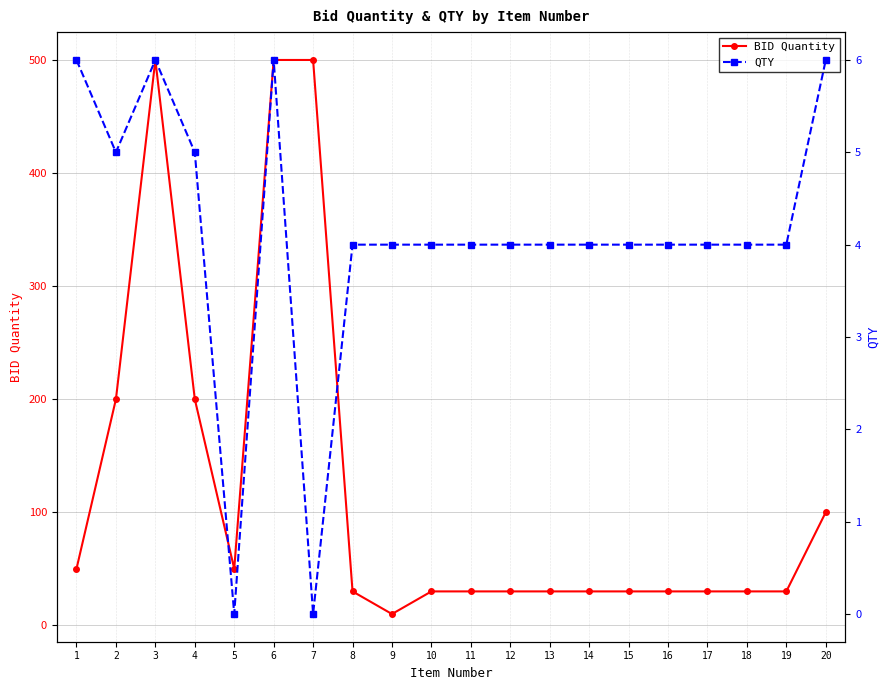

In BID Quantity, how many points are lower than both neighbors (excluding endpoints)?

2